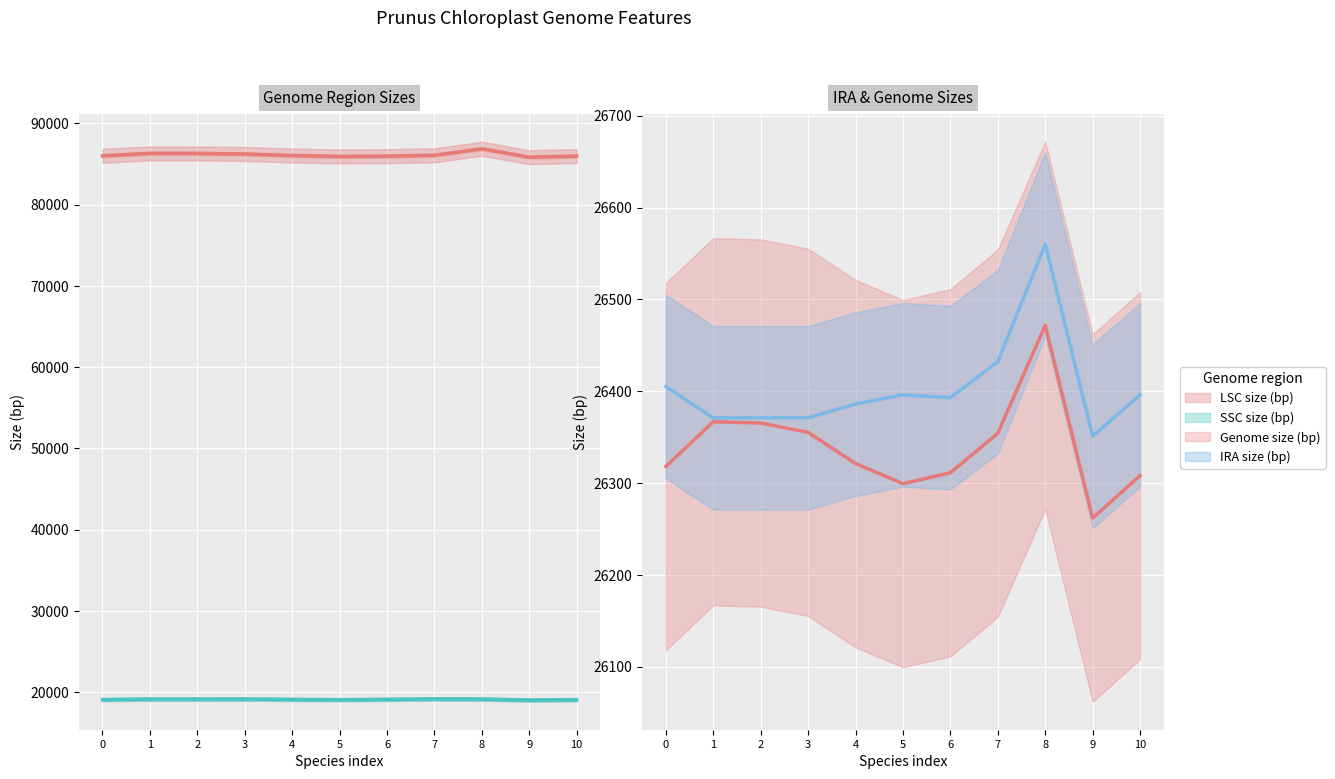

How many interior local peaks does the IRA size (bp) series have?

2